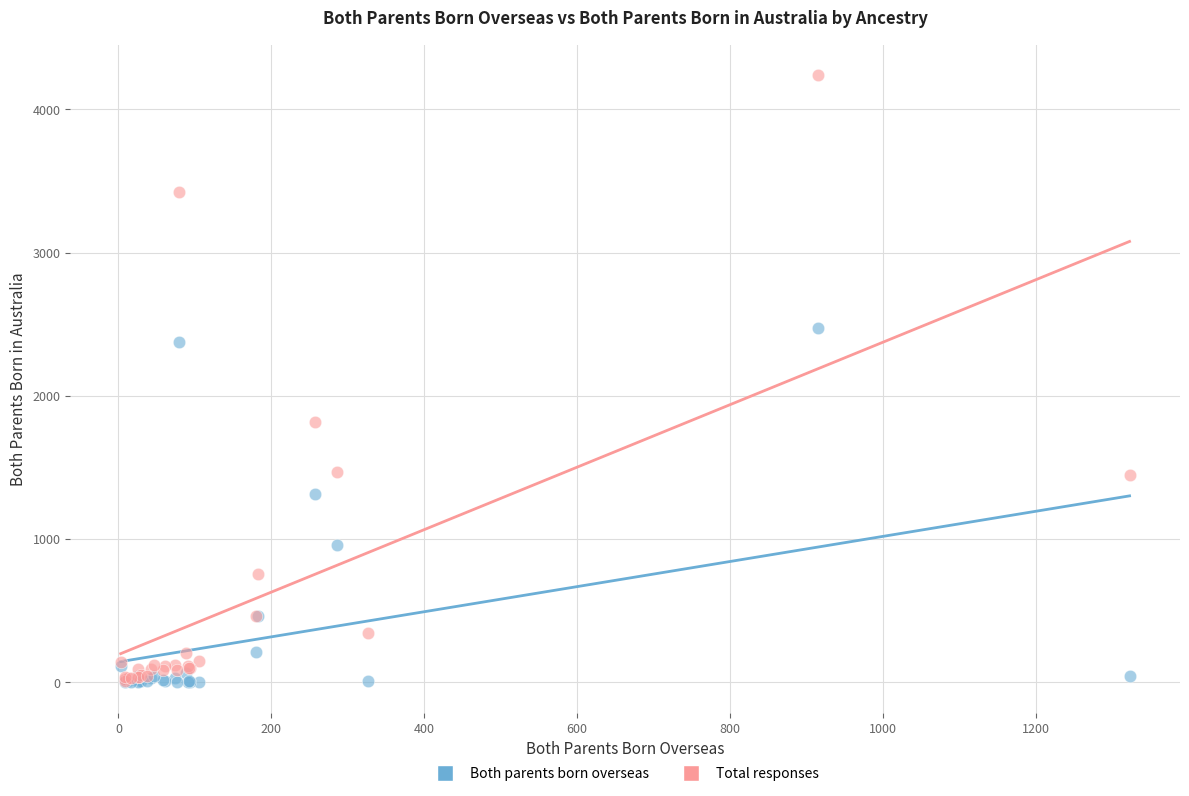

In the Total responses series, what Y value is closest to 2126?

1816